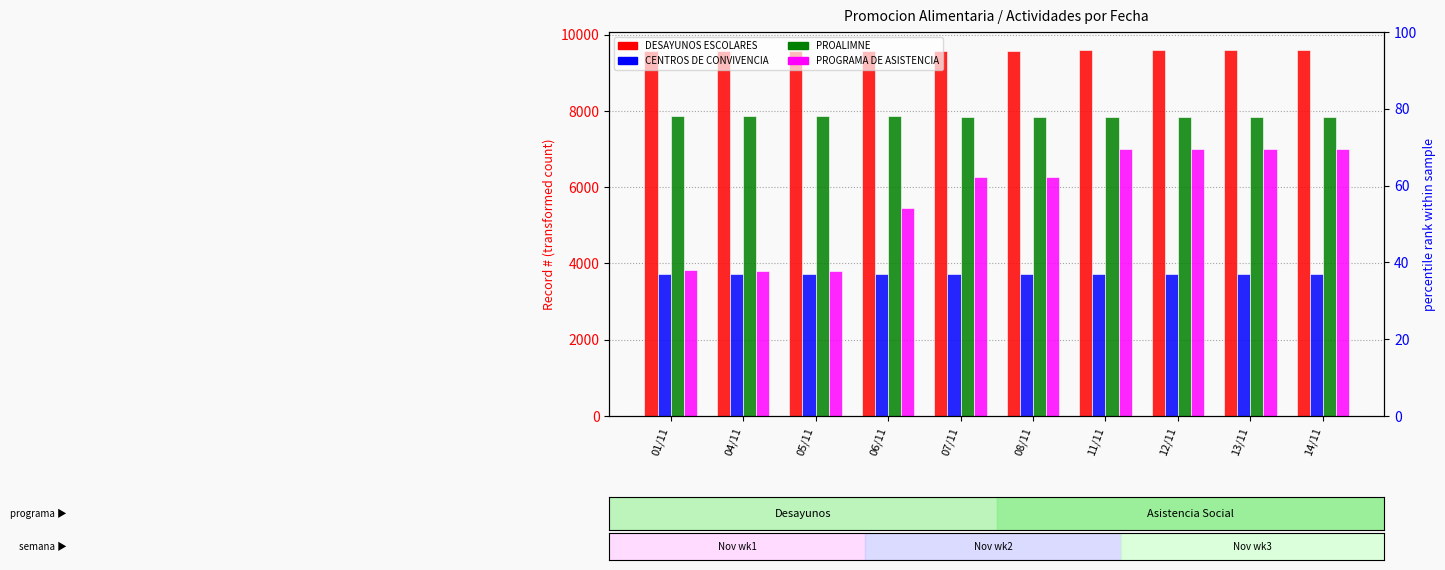

List the series in order of their overall mean, highest first.

AGENDA DIARIA-DESAYUNOS ESCOLARES, Agenda diaria-PROALIMNE, Agenda diaria-PROGRAMA DE ASISTENCIA, Agenda diaria-CENTROS DE CONVIVENCIA